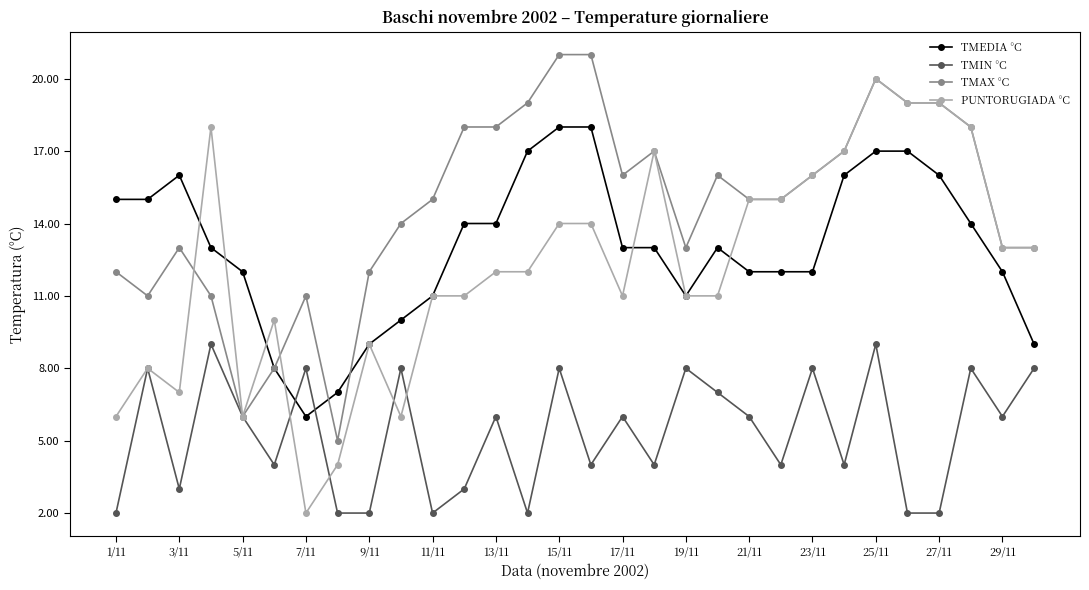

Reading left to right, what are all the values shown in this chart?

TMEDIA °C: 15	15	16	13	12	8	6	7	9	10	11	14	14	17	18	18	13	13	11	13	12	12	12	16	17	17	16	14	12	9
TMIN °C: 2	8	3	9	6	4	8	2	2	8	2	3	6	2	8	4	6	4	8	7	6	4	8	4	9	2	2	8	6	8
TMAX °C: 12	11	13	11	6	8	11	5	12	14	15	18	18	19	21	21	16	17	13	16	15	15	16	17	20	19	19	18	13	13
PUNTORUGIADA °C: 6	8	7	18	6	10	2	4	9	6	11	11	12	12	14	14	11	17	11	11	15	15	16	17	20	19	19	18	13	13